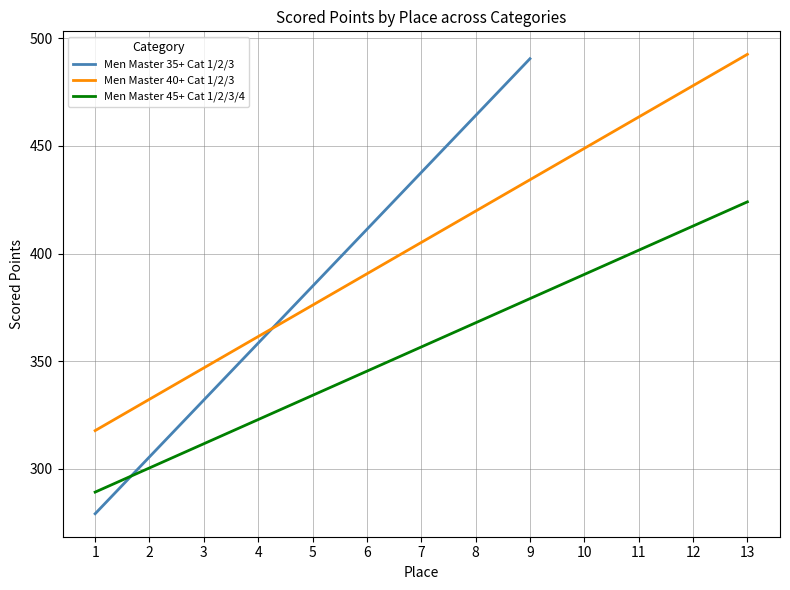

The Men Master 45+ Cat 1/2/3/4 series shows 135.8 at 5. True or false?

False